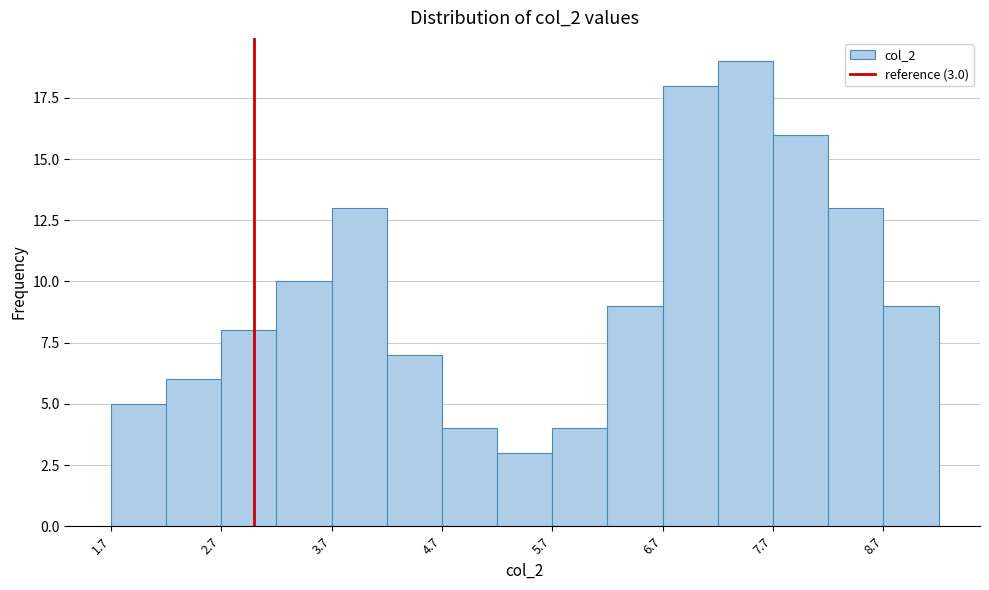

Over which range of the x-axis is the bar tallest?

7.2 to 7.7